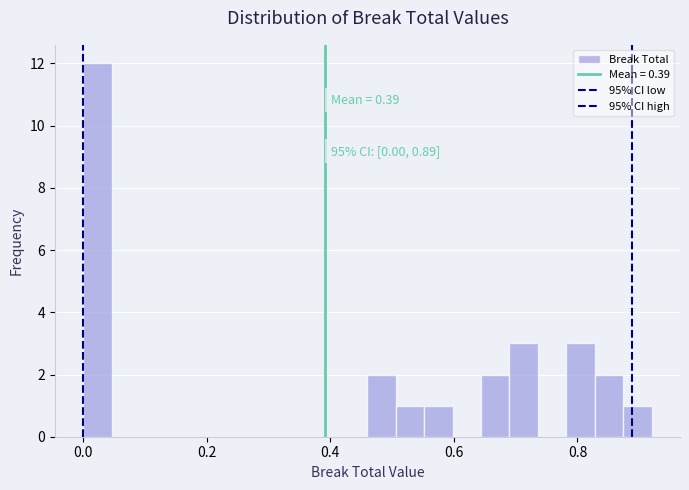

Around what value on the x-axis is the tallest bar? Give the approximate position of its centre, as read against the axis.

0.02